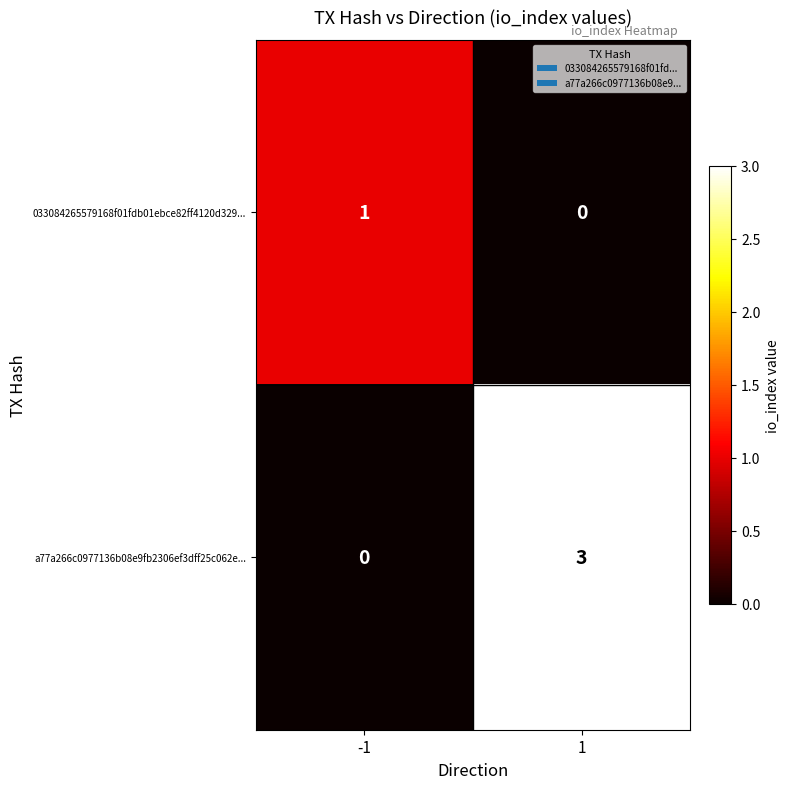

Which series has the largest total across all categories?

a77a266c0977136b08e9fb2306ef3dff25c062e...